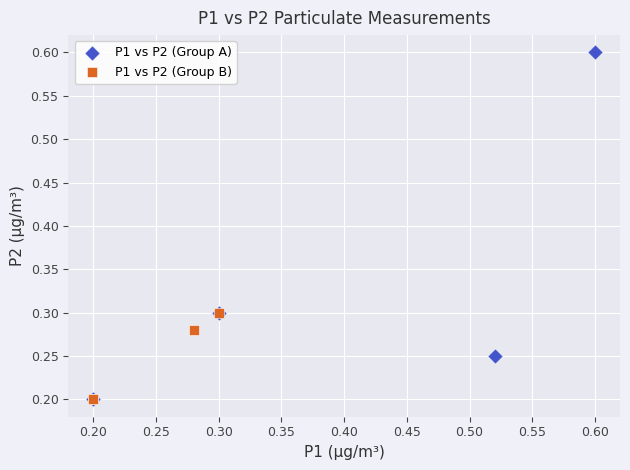

Which series has the widest spread of Y values?

P1 vs P2 (Group A)